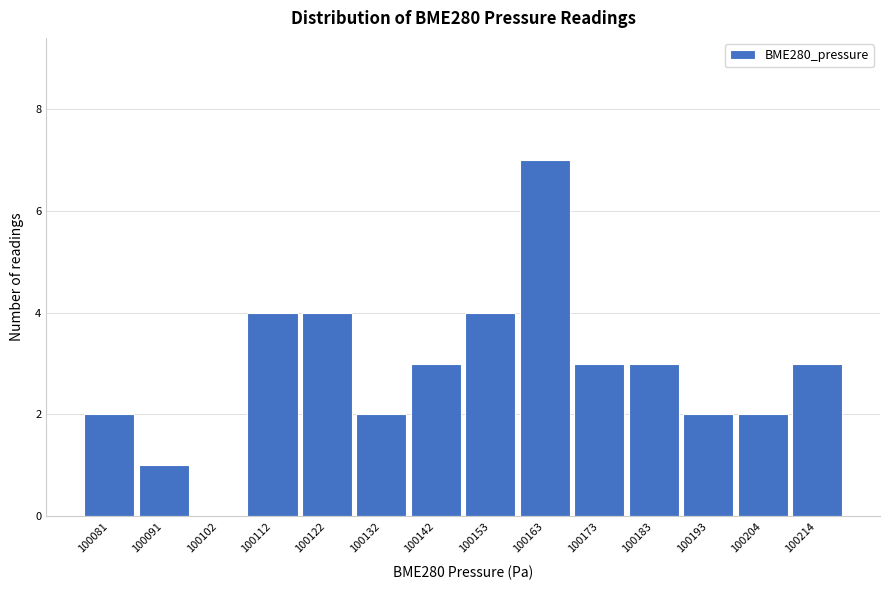

Reading left to right, list all the values displayed in this chart.

100081=2	100091=1	100102=0	100112=4	100122=4	100132=2	100142=3	100153=4	100163=7	100173=3	100183=3	100193=2	100204=2	100214=3